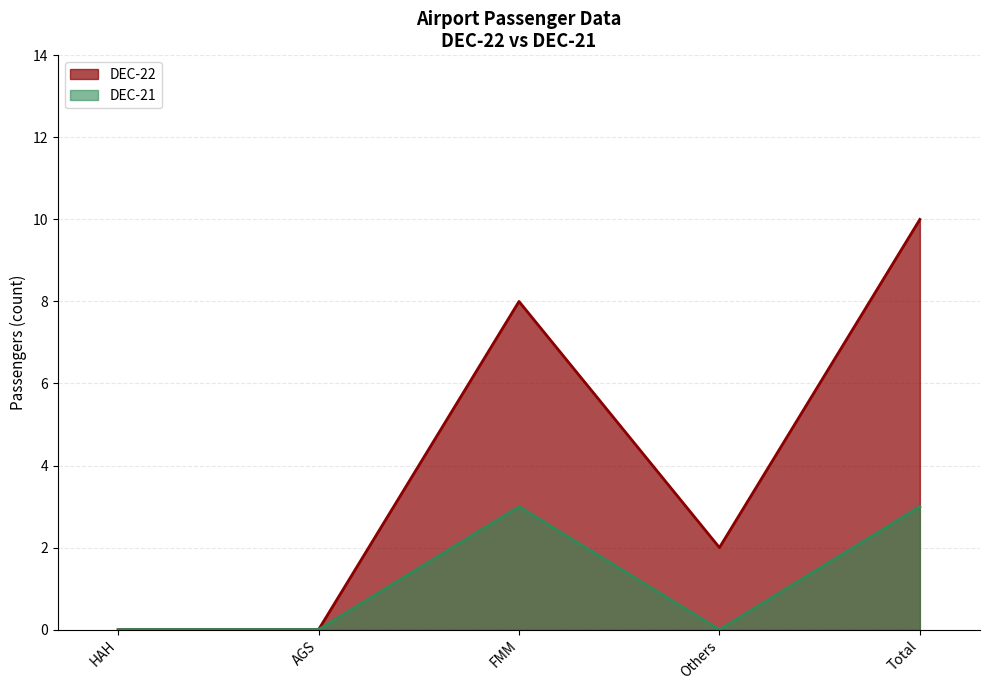

What is the difference between the second highest and second lowest values in the DEC-22 series?

8